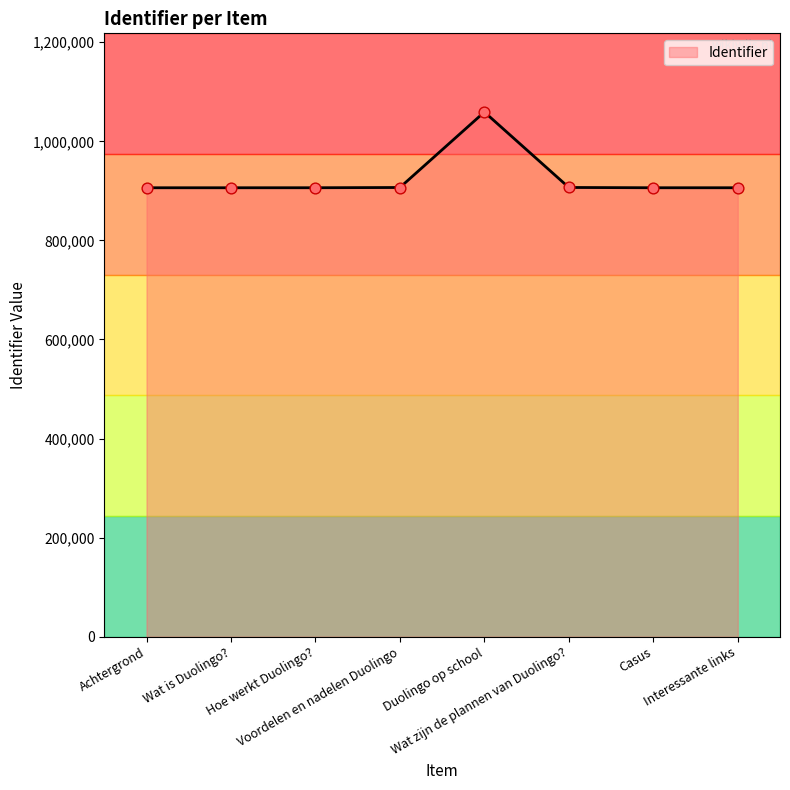

What is the change in value from Wat zijn de plannen van Duolingo? to Interessante links?

-561